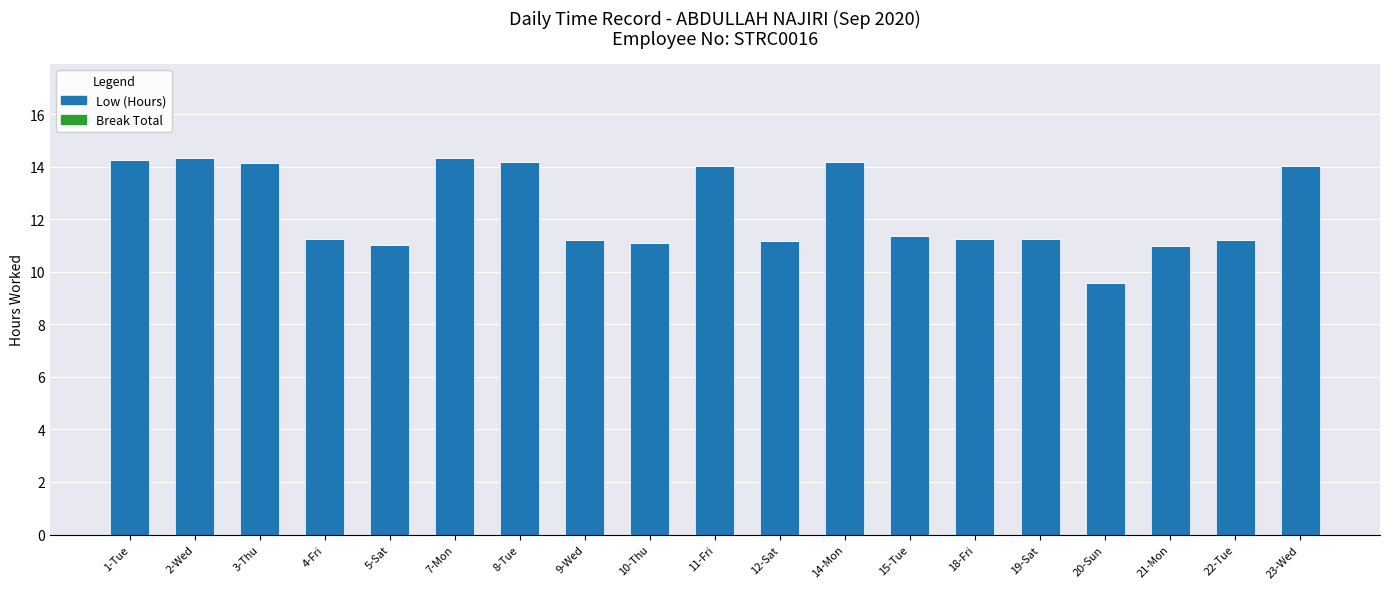

Is it true that the value at 23-Wed is 19.7?

False